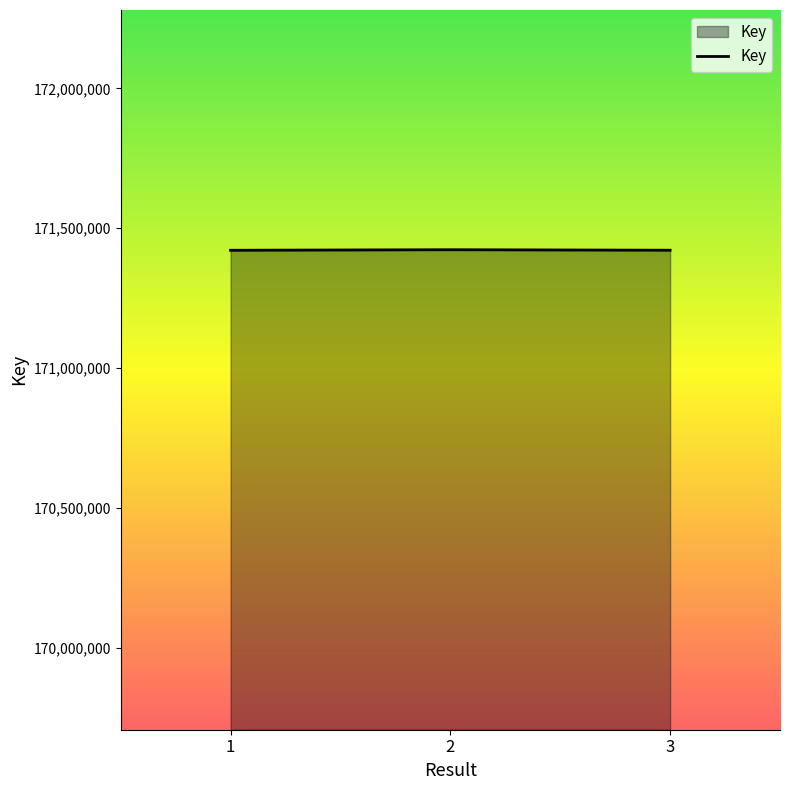

Approximately how many times larger is the value at 2 compared to 1?

1.0